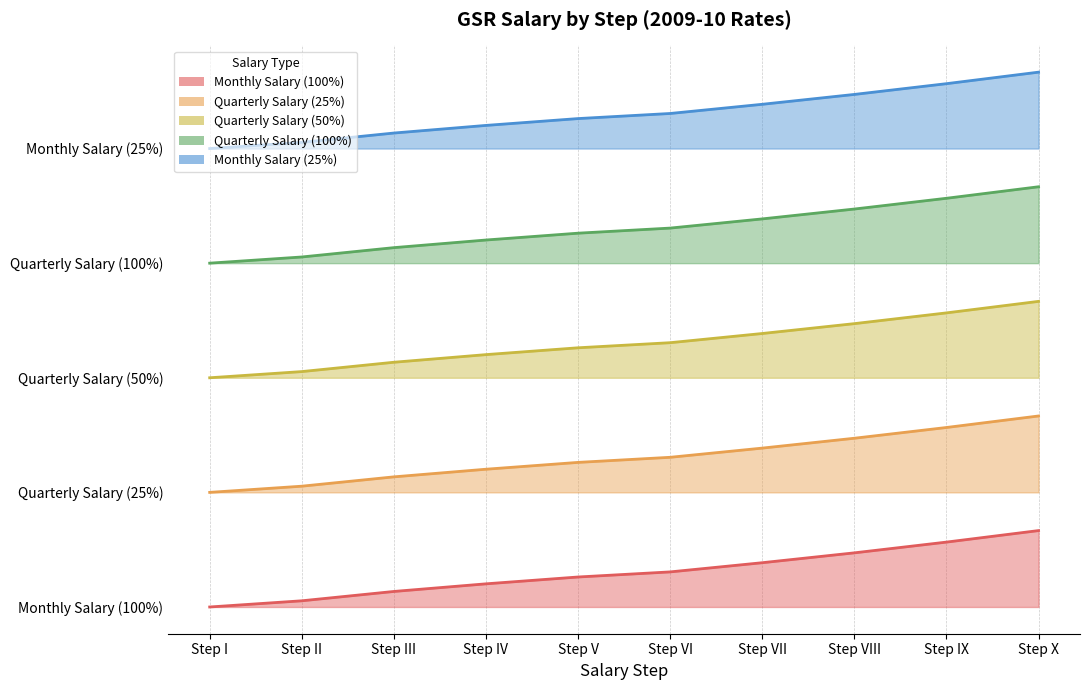

What is the difference between the highest and lowest values at Step VI?

18000.0